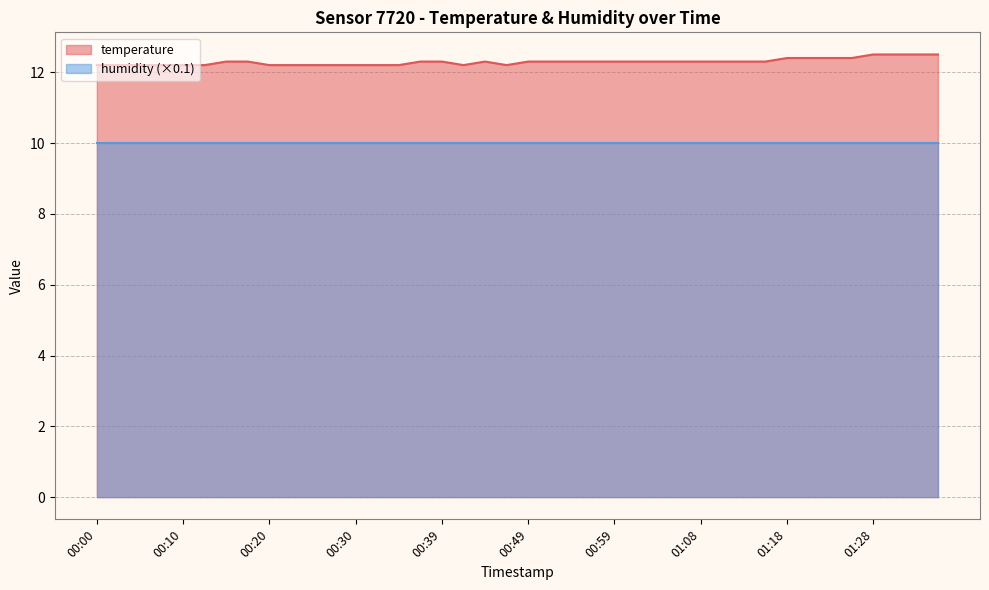

Between 00:47 and 01:33, which is larger?

01:33